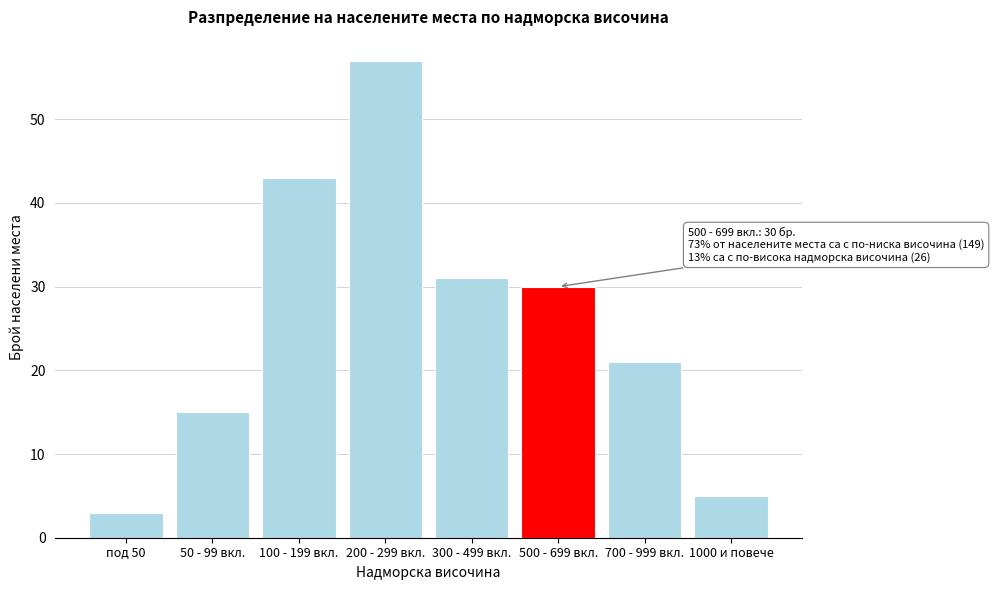

Reading right to left, extract all data points from this chart.

5	21	30	31	57	43	15	3